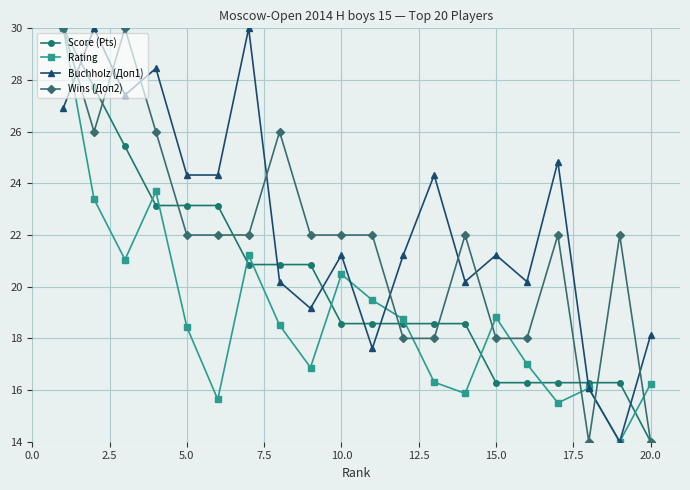

Rank the series by their average value, from highest to lowest.

Buchholz (Доп1), Wins (Доп2), Score (Pts), Rating